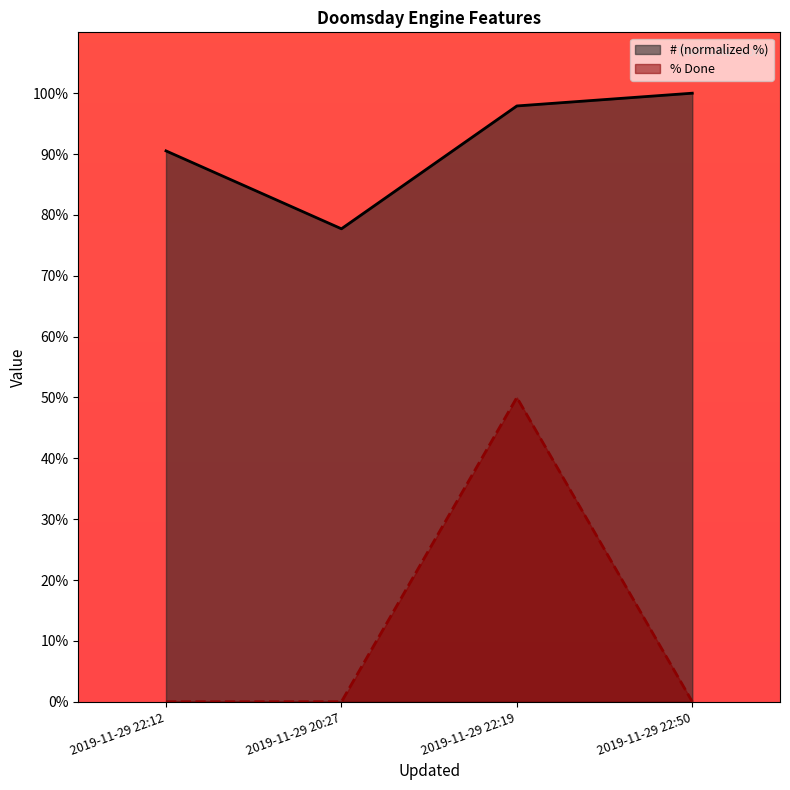

Count the number of categories in the chart.

4